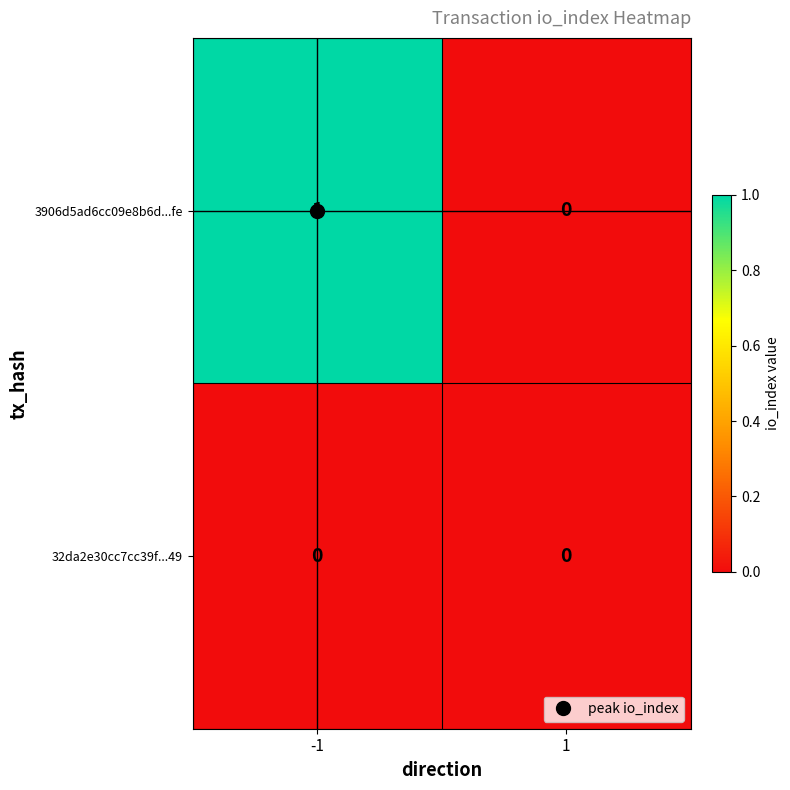

Which series has the widest spread of values?

3906d5ad6cc09e8b6d...fe